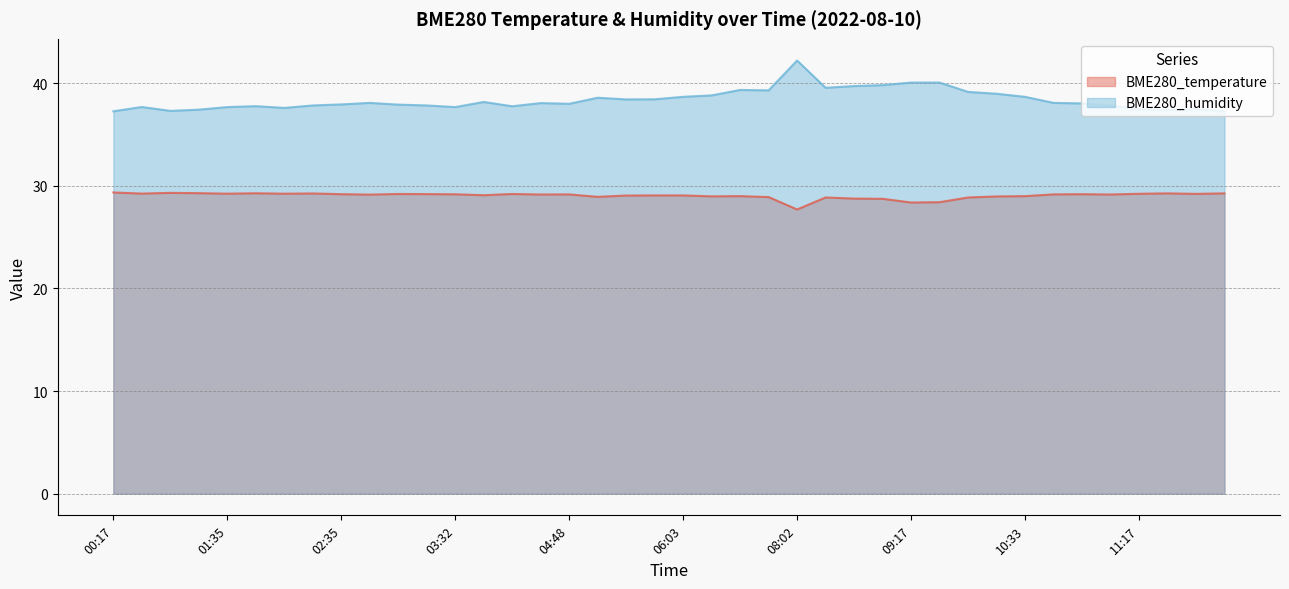

True or false: BME280_temperature and BME280_humidity intersect in this chart.

False